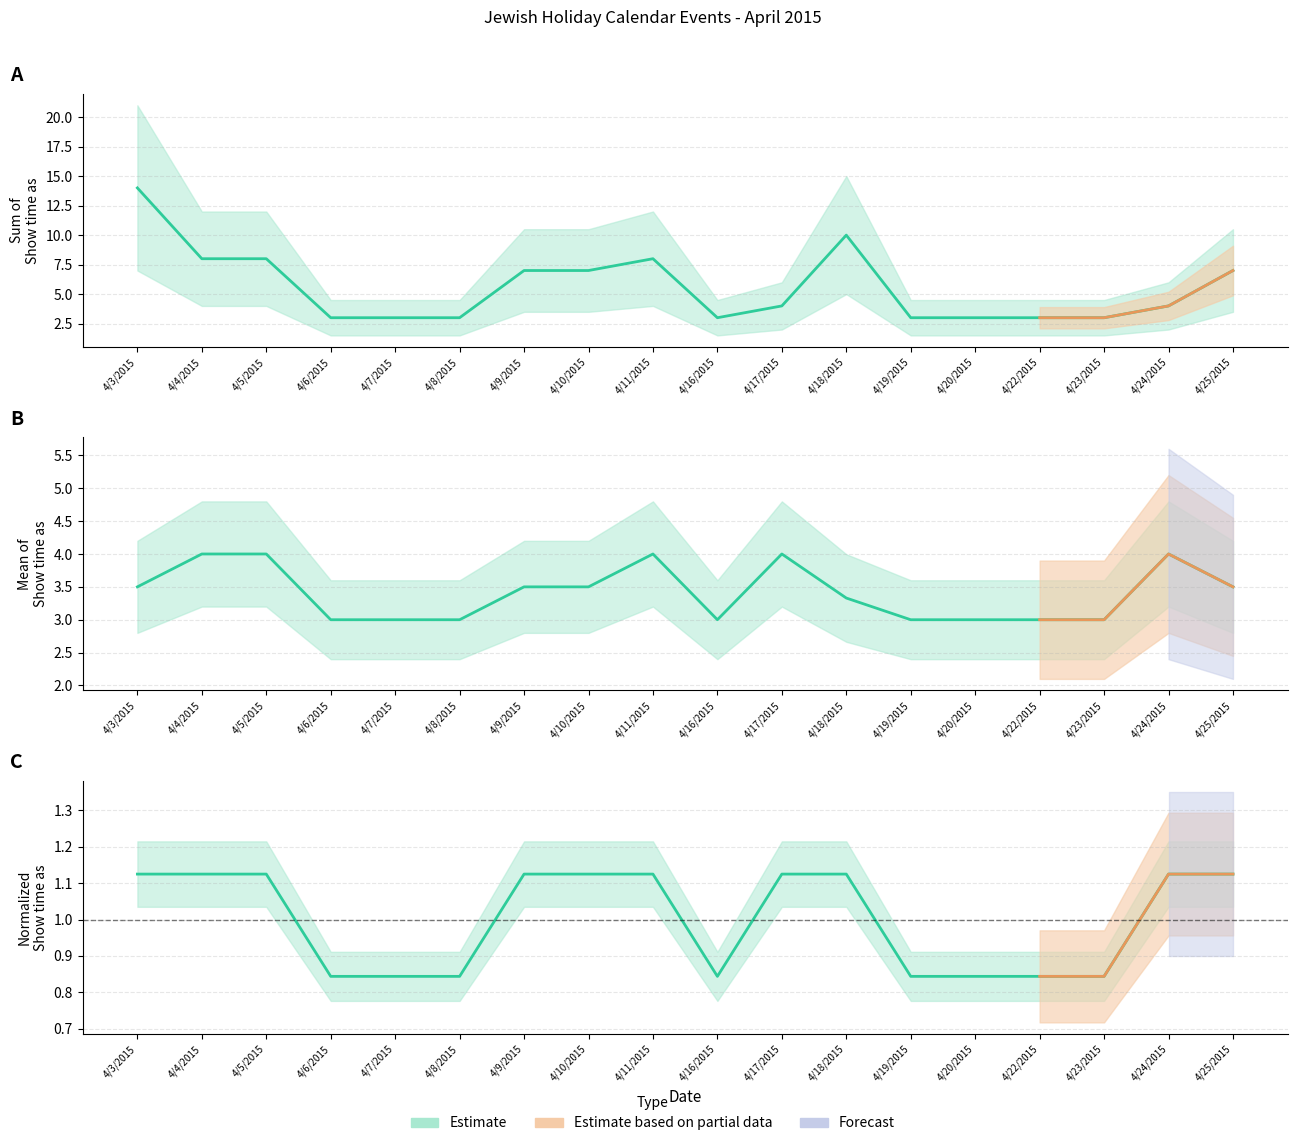

Reading left to right, list all the values displayed in this chart.

Show time as (sum): 14.0	8.0	8.0	3.0	3.0	3.0	7.0	7.0	8.0	3.0	4.0	10.0	3.0	3.0	3.0	3.0	4.0	7.0
Show time as (mean): 3.5	4.0	4.0	3.0	3.0	3.0	3.5	3.5	4.0	3.0	4.0	3.3	3.0	3.0	3.0	3.0	4.0	3.5
Show time as (max): 1.1	1.1	1.1	0.8	0.8	0.8	1.1	1.1	1.1	0.8	1.1	1.1	0.8	0.8	0.8	0.8	1.1	1.1